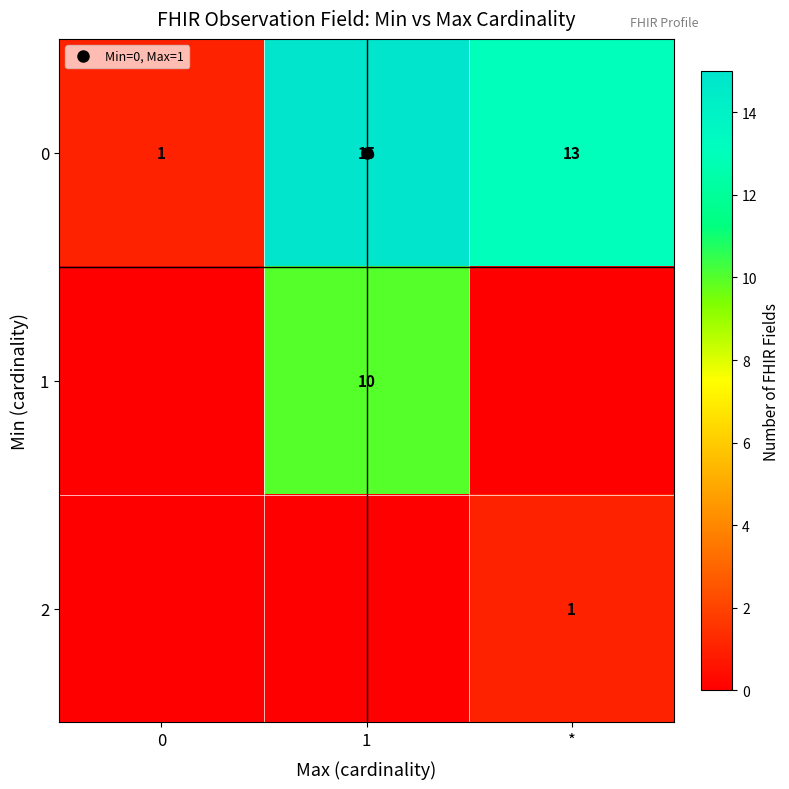

List the labels in order of 1 value, smallest first.

0, *, 1